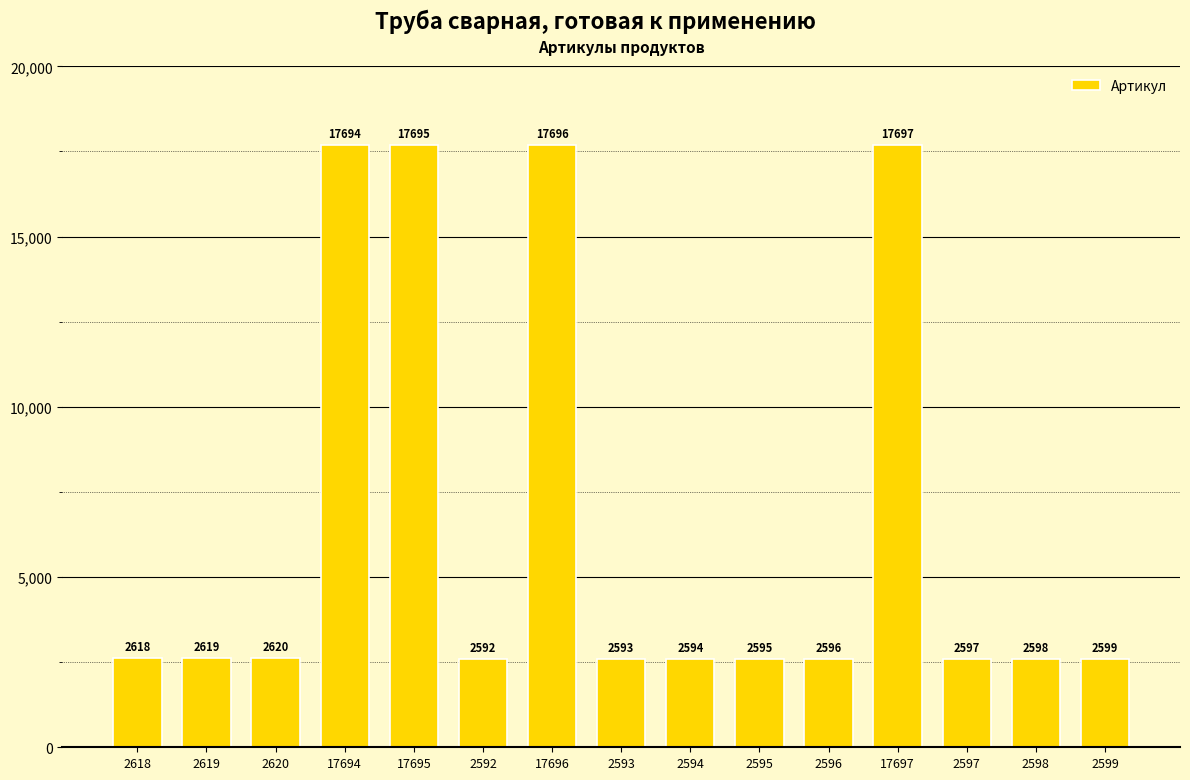

Reading left to right, list all the values displayed in this chart.

2618=2618	2619=2619	2620=2620	17694=17694	17695=17695	2592=2592	17696=17696	2593=2593	2594=2594	2595=2595	2596=2596	17697=17697	2597=2597	2598=2598	2599=2599